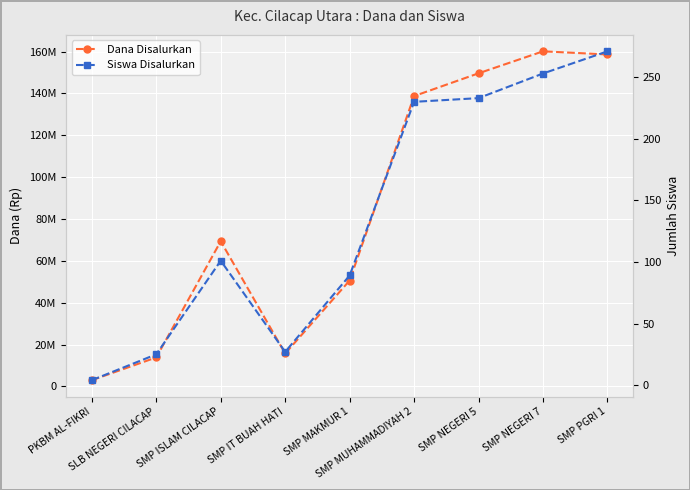

What is the difference between the second highest and minimum values in the Siswa Disalurkan series?

249